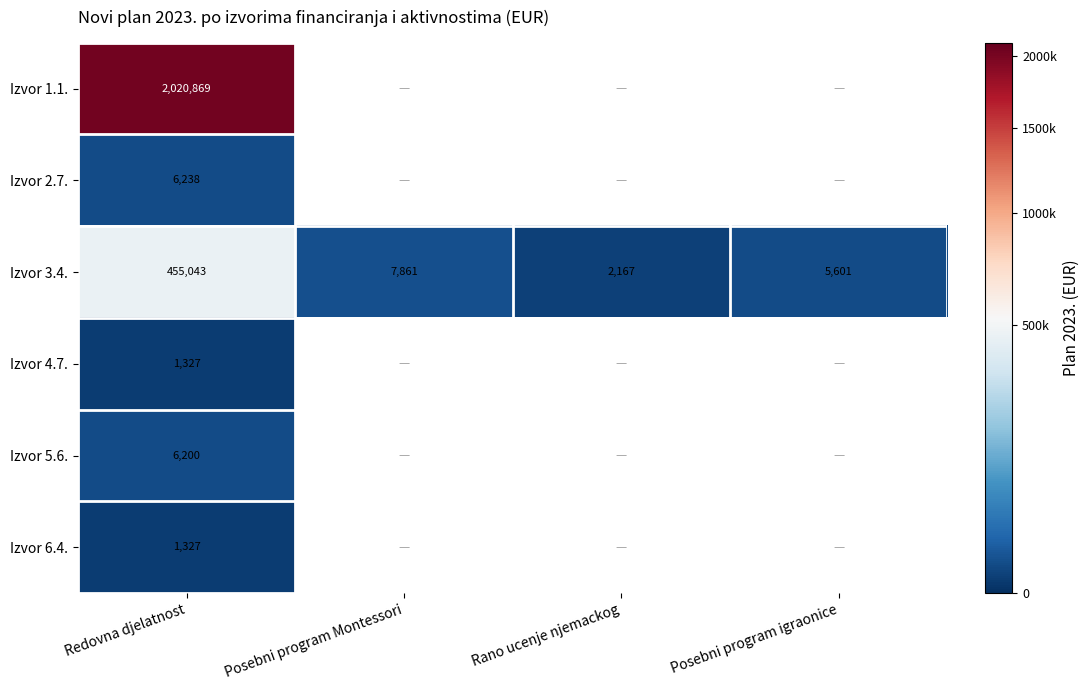

Which has a higher value, Posebni program igraonice or Redovna djelatnost?

Redovna djelatnost